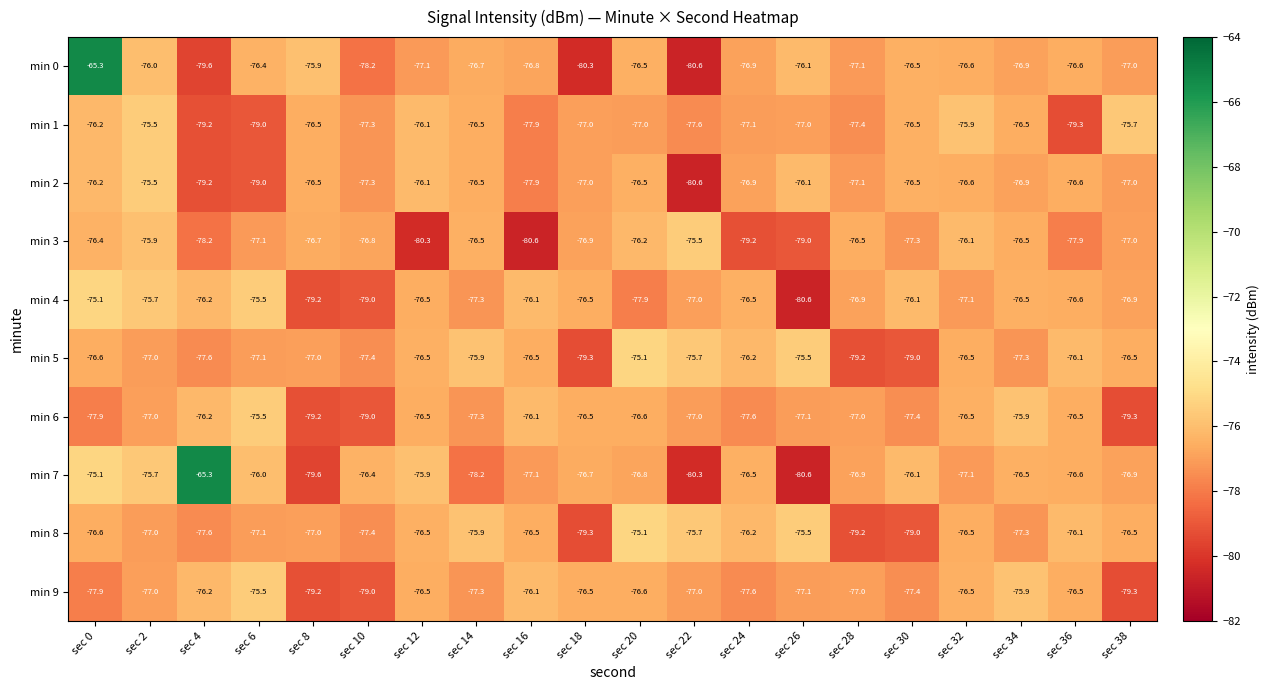

How many categories are shown in the chart?

20